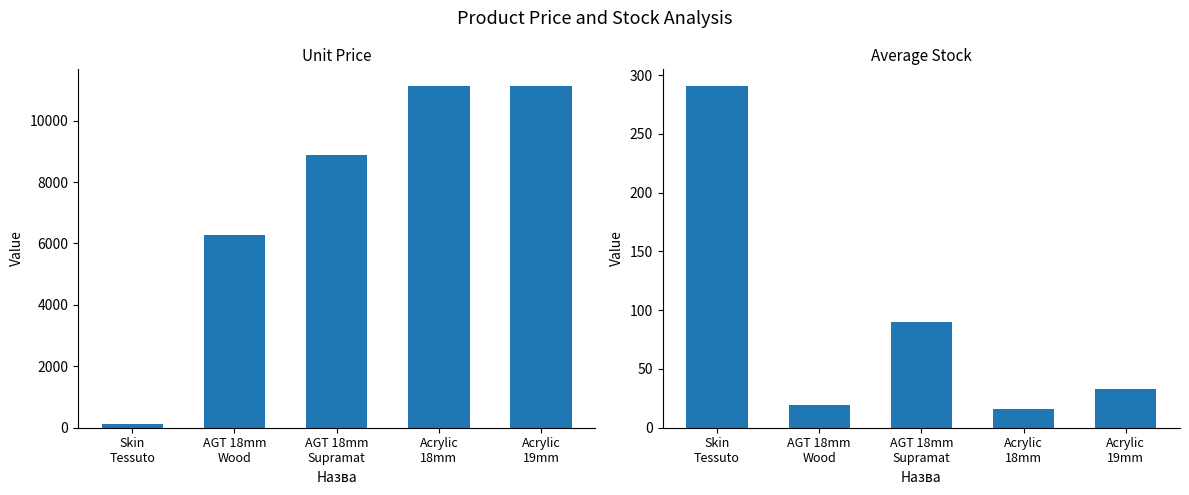

Rank the series by their average value, from lowest to highest.

Залишок, Ціна